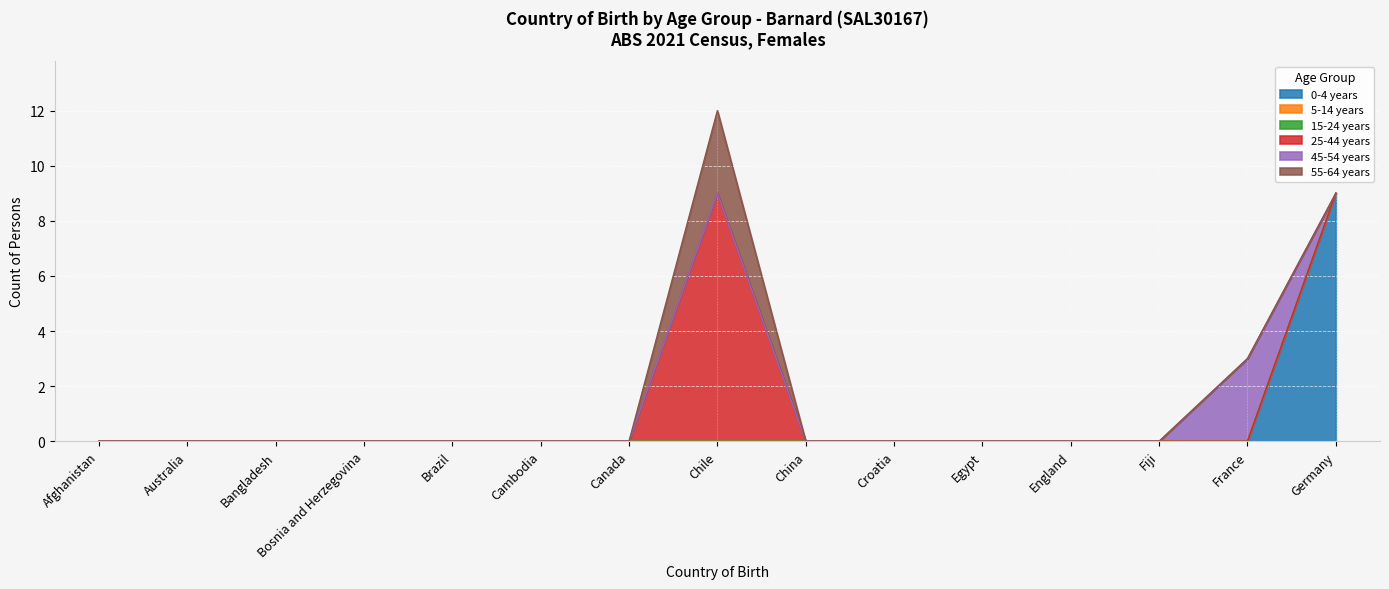

Reading left to right, list all the values displayed in this chart.

0-4 years: 0	0	0	0	0	0	0	0	0	0	0	0	0	0	9
5-14 years: 0	0	0	0	0	0	0	0	0	0	0	0	0	0	0
15-24 years: 0	0	0	0	0	0	0	0	0	0	0	0	0	0	0
25-44 years: 0	0	0	0	0	0	0	9	0	0	0	0	0	0	0
45-54 years: 0	0	0	0	0	0	0	0	0	0	0	0	0	3	0
55-64 years: 0	0	0	0	0	0	0	3	0	0	0	0	0	0	0